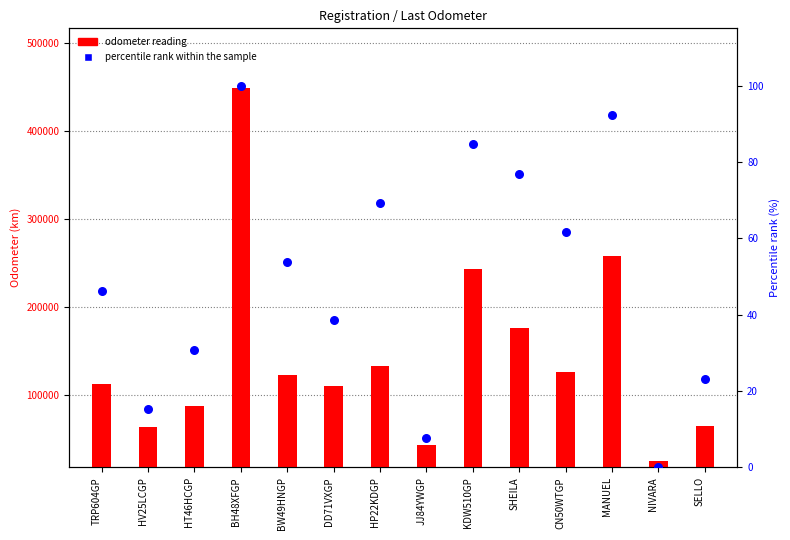

What are all the series names shown in the legend?

odometer reading, percentile rank within the sample